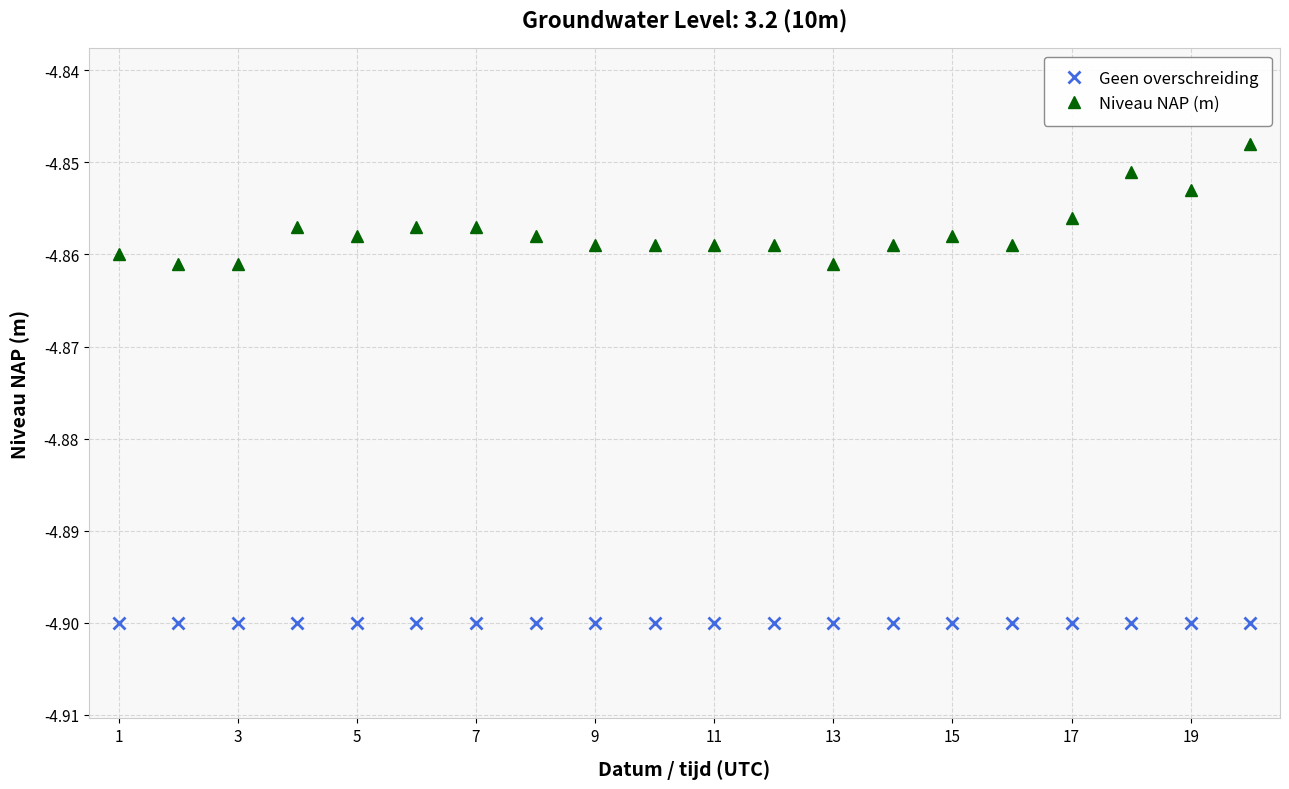

Rank the series by their maximum value, from highest to lowest.

Niveau NAP (m), Geen overschreiding